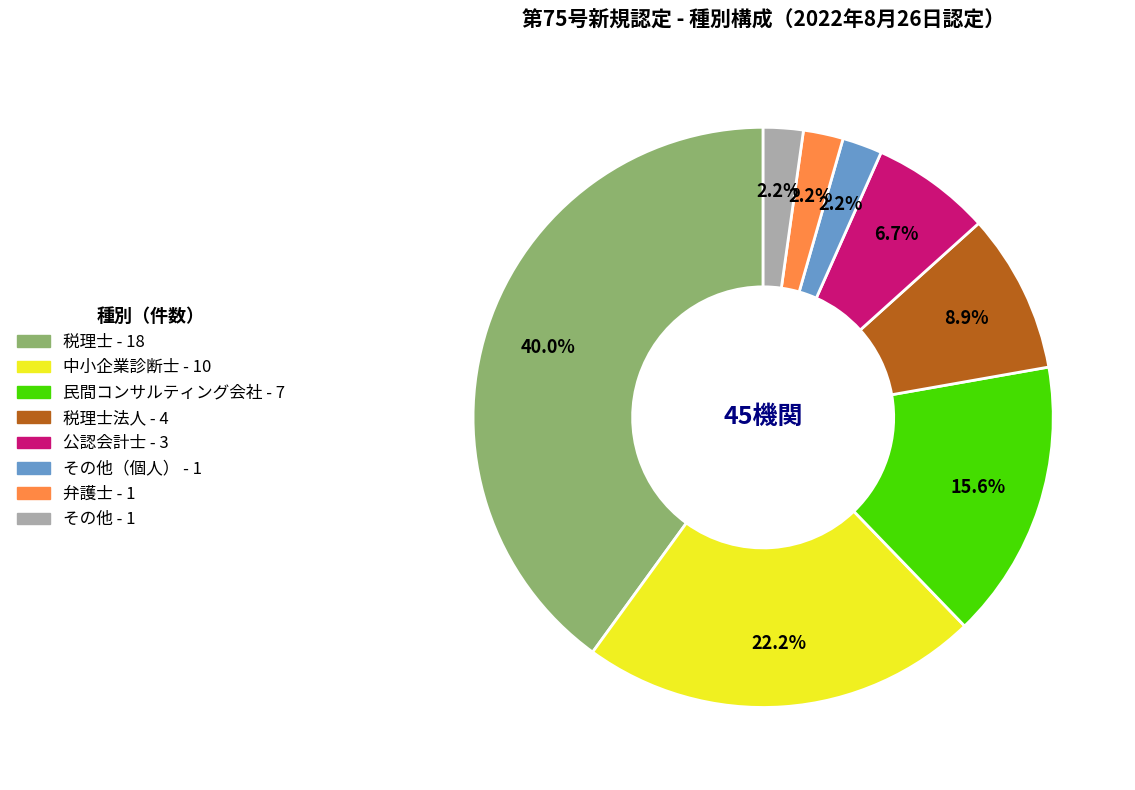

How many slices are in this pie chart?

8